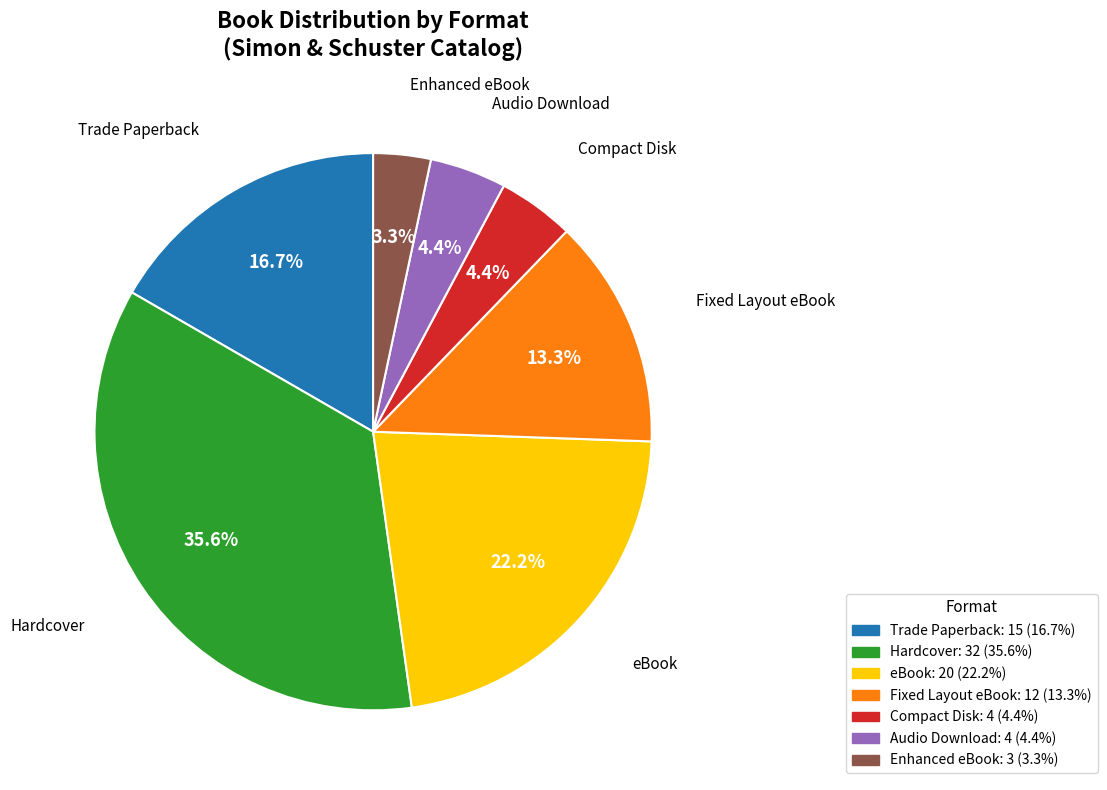

Is there a majority slice in this chart?

No